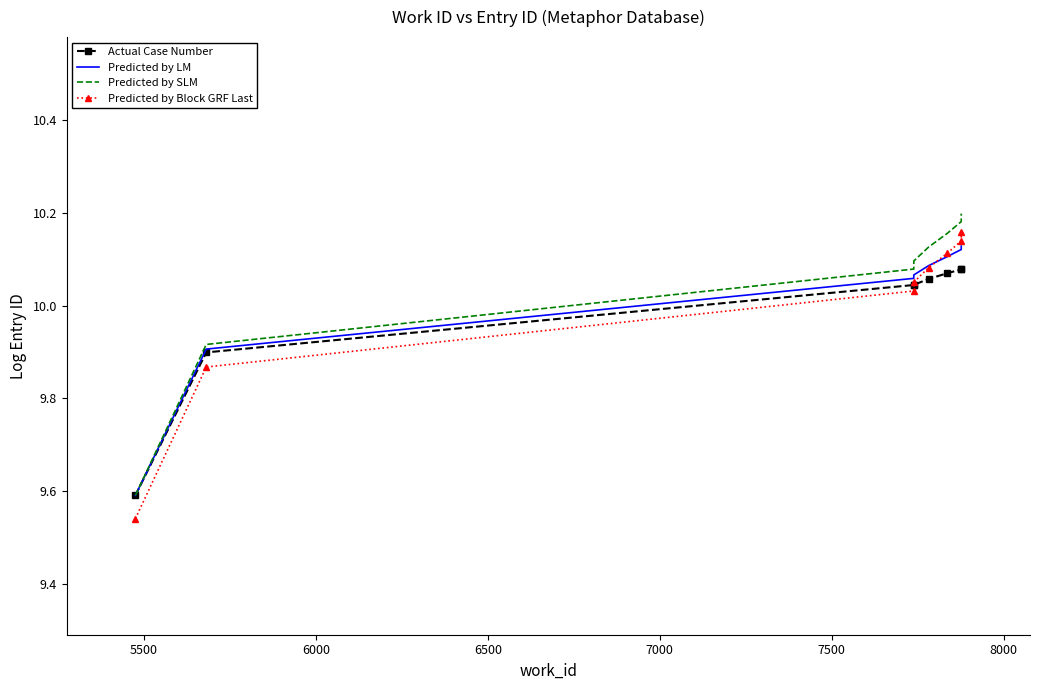

Which series has the widest spread of values?

Predicted by Block GRF Last